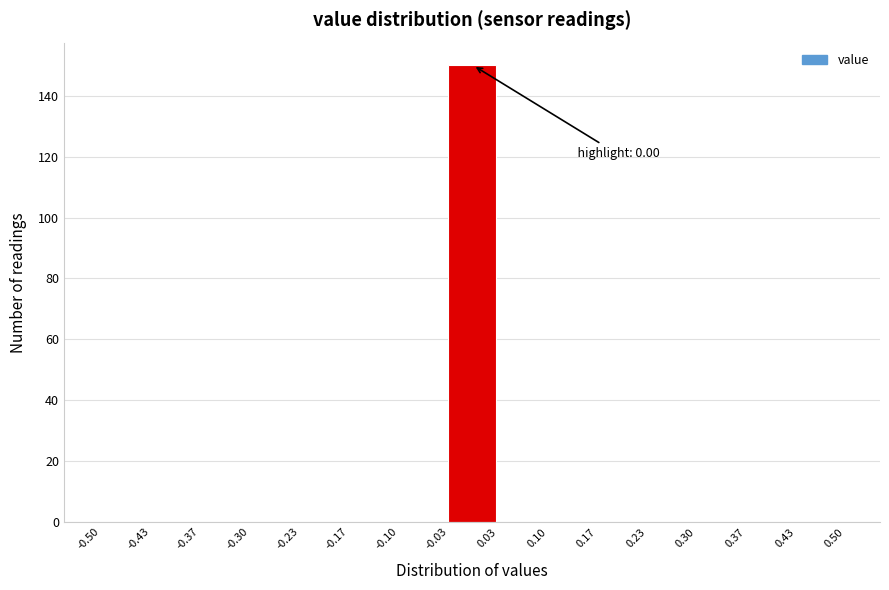

Over which range of the x-axis is the bar tallest?

-0.03 to 0.03